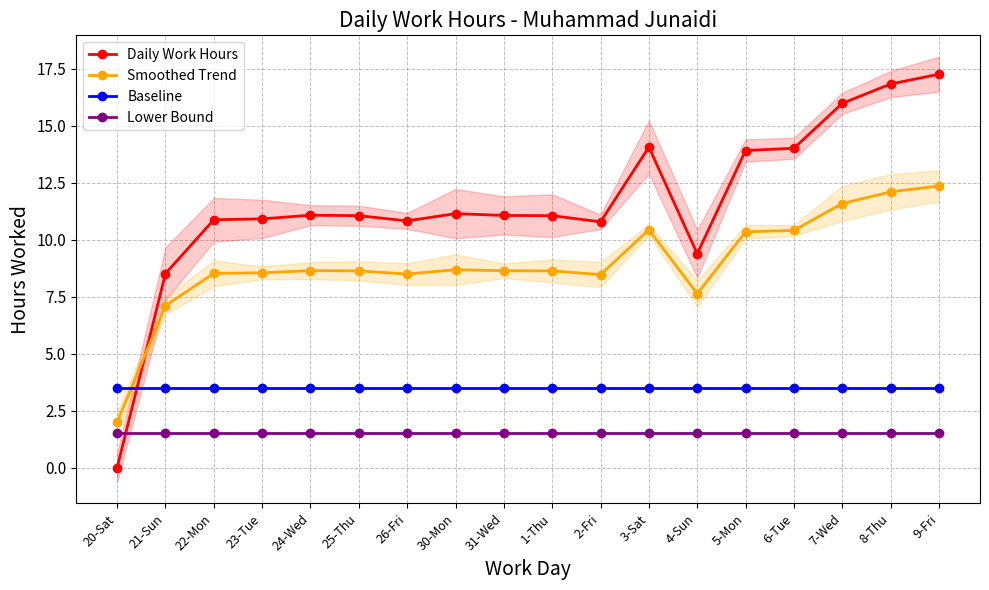

Is this an area chart (filled region under the line)?

No